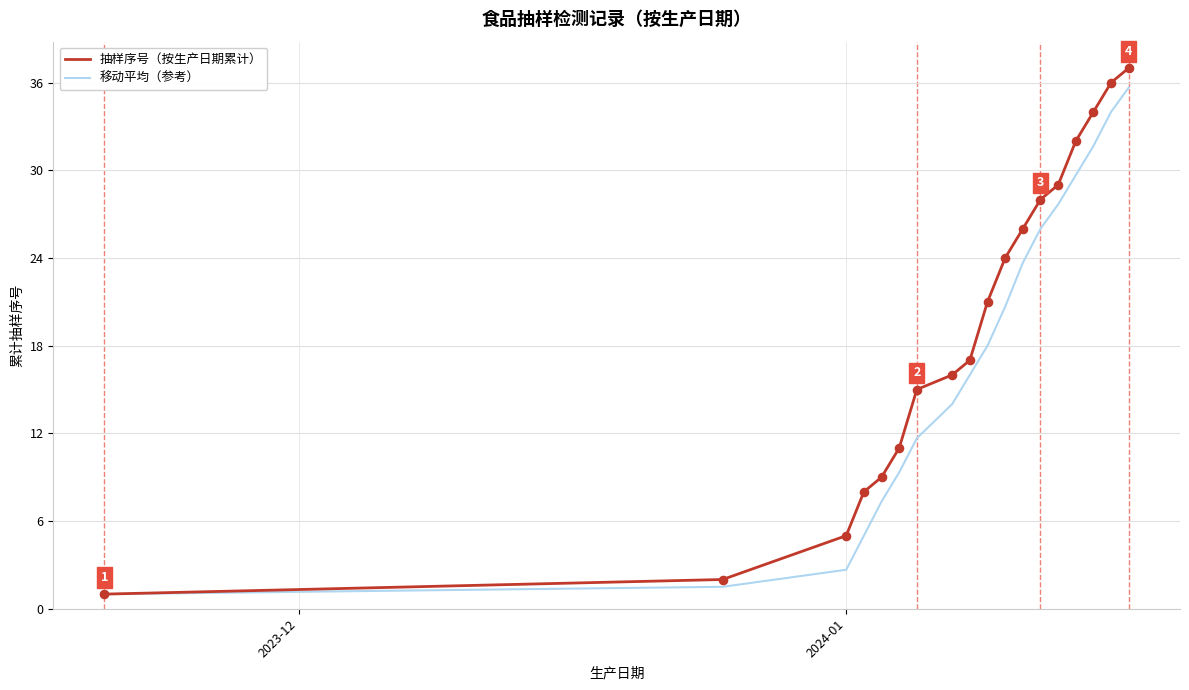

List the series in order of their overall mean, lowest first.

移动平均（参考）, 抽样序号（按生产日期累计）